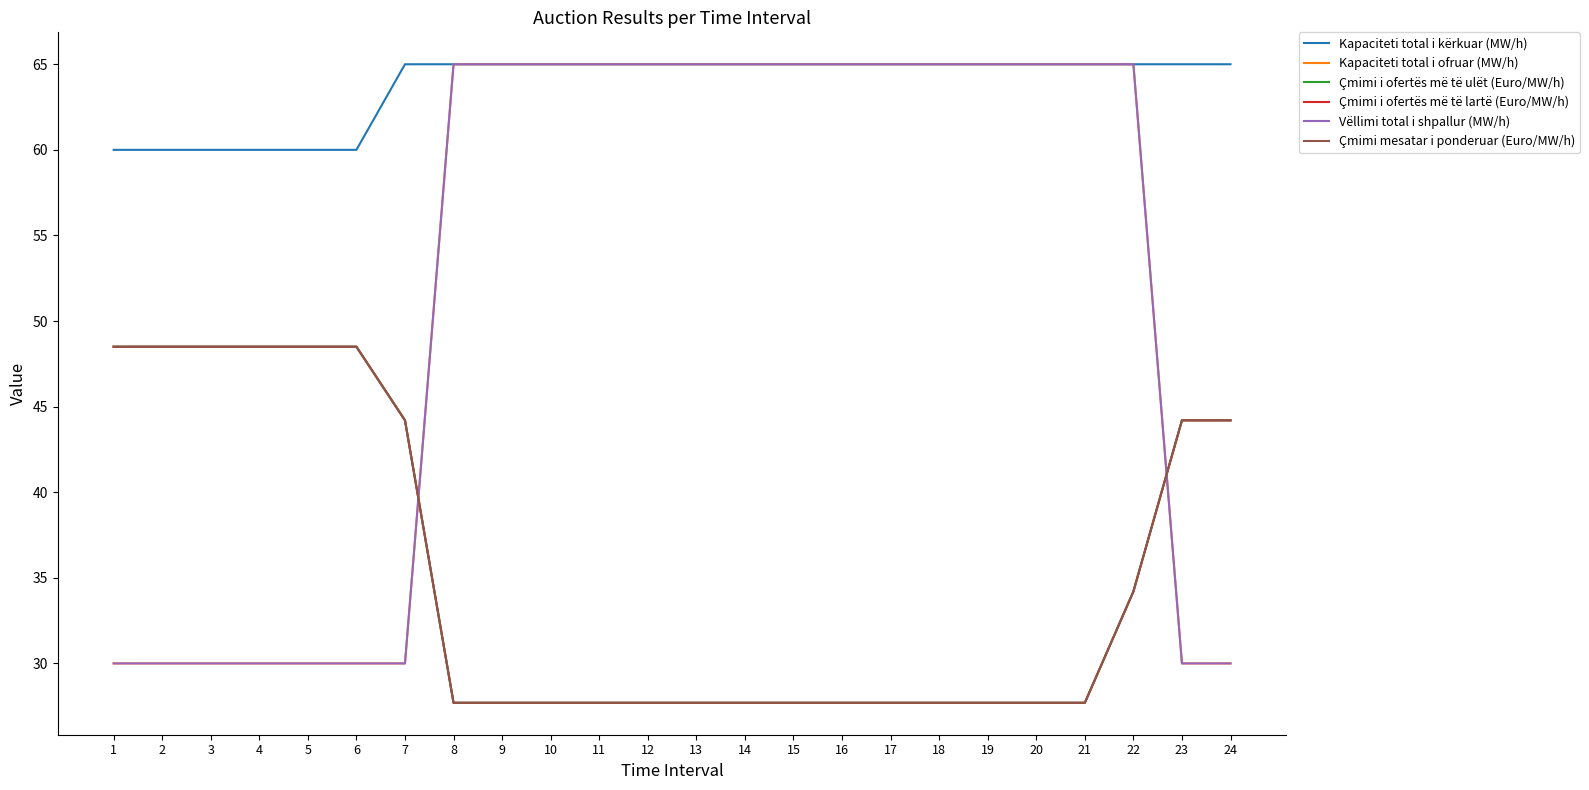

Is this an area chart (filled region under the line)?

No